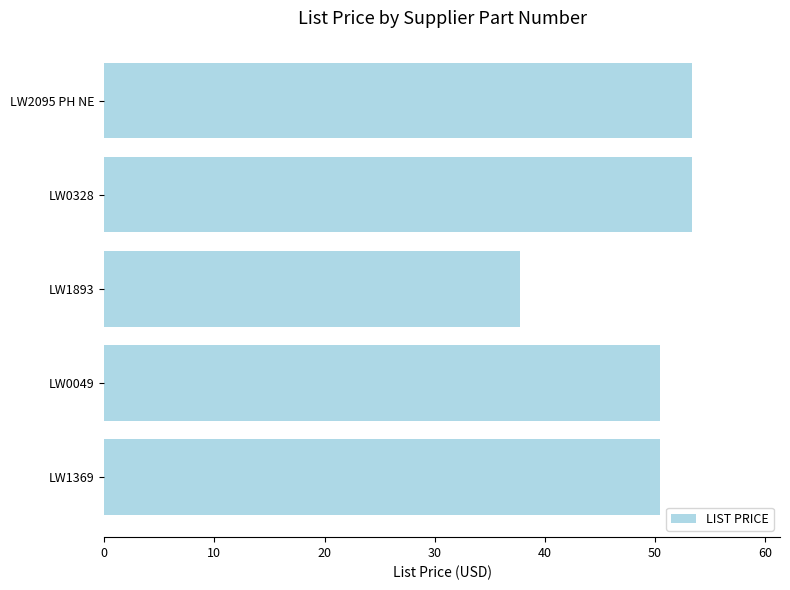

True or false: the data shows 53.4 at LW2095 PH NE.

True